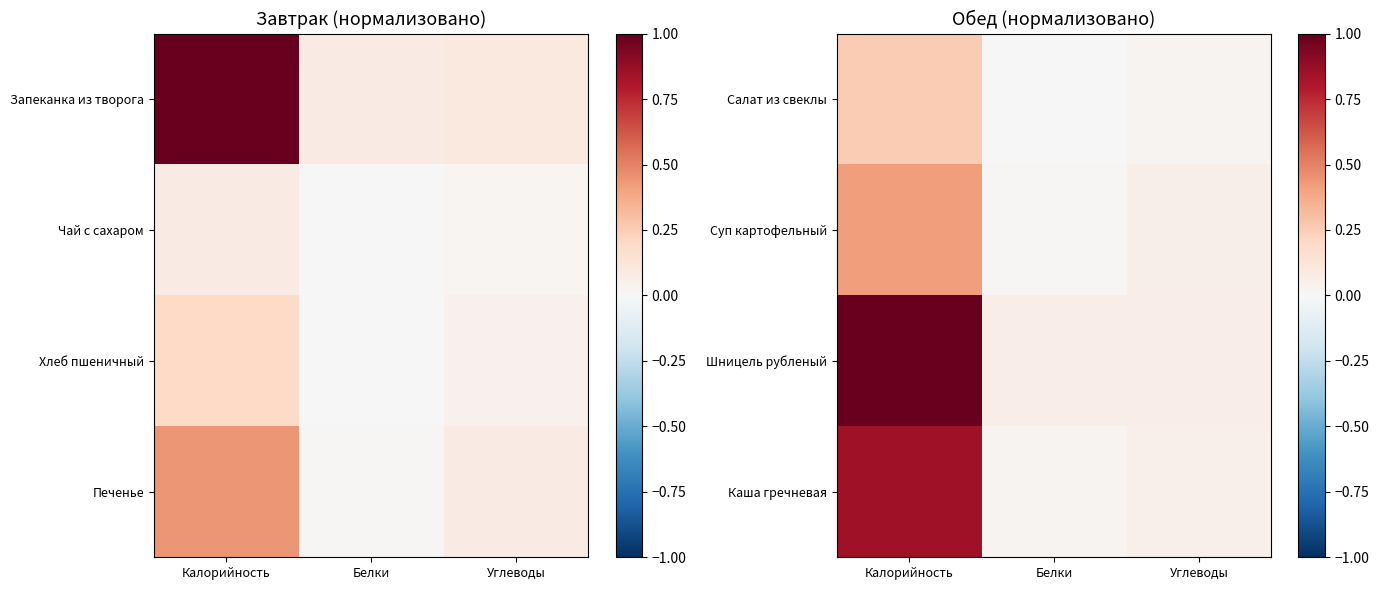

Which has a higher value, Белки or Углеводы?

Углеводы